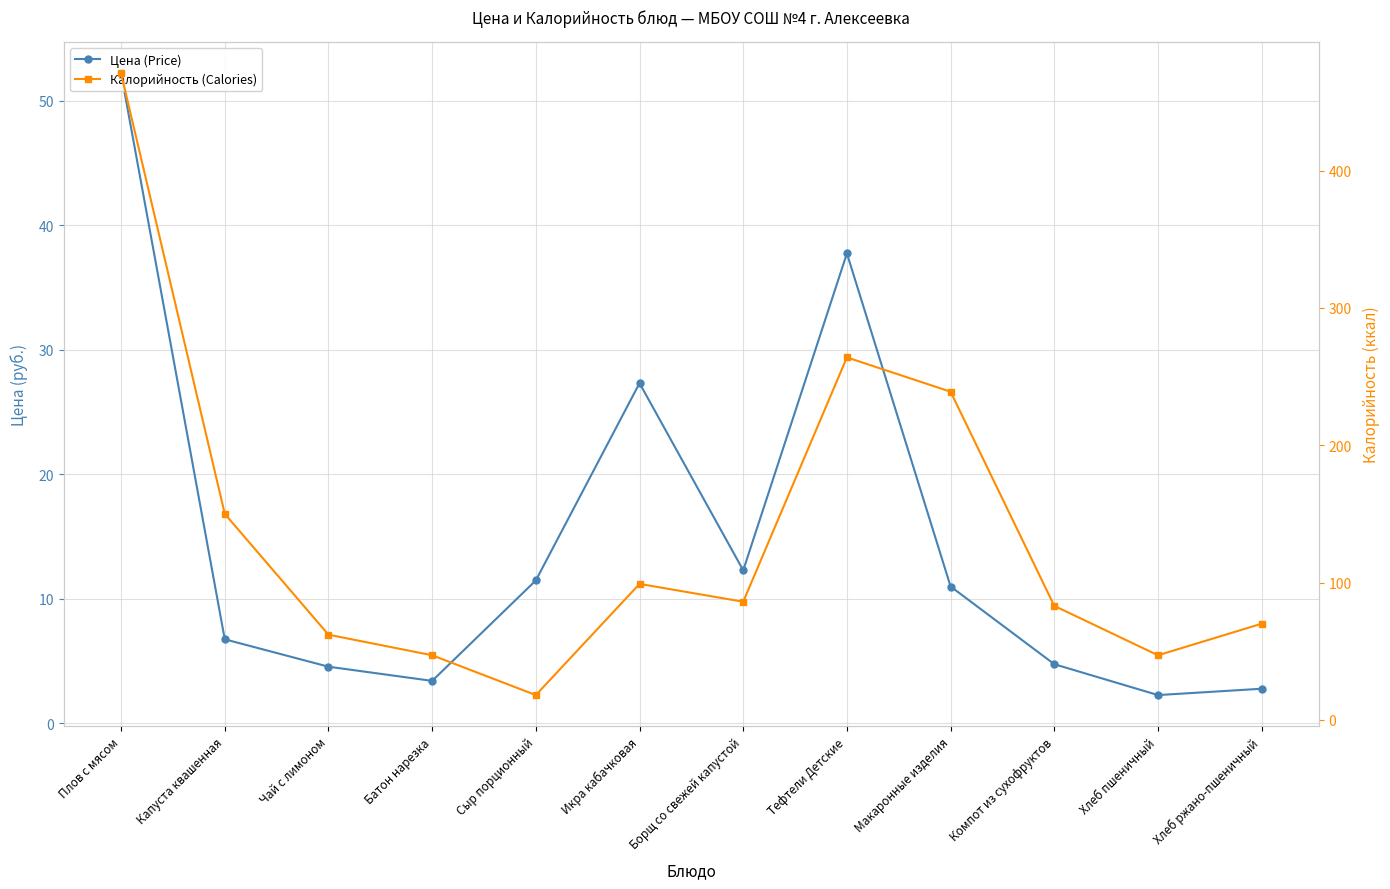

Does the chart have visible grid lines?

Yes